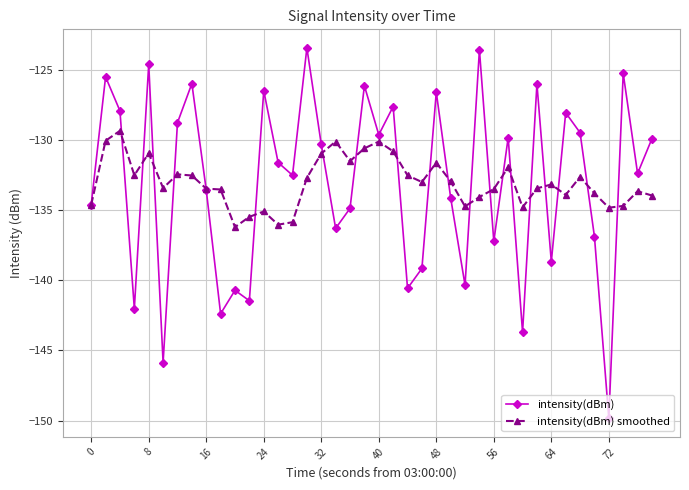

What is the value of the intensity(dBm) smoothed point at the 36th from the left?

-133.8